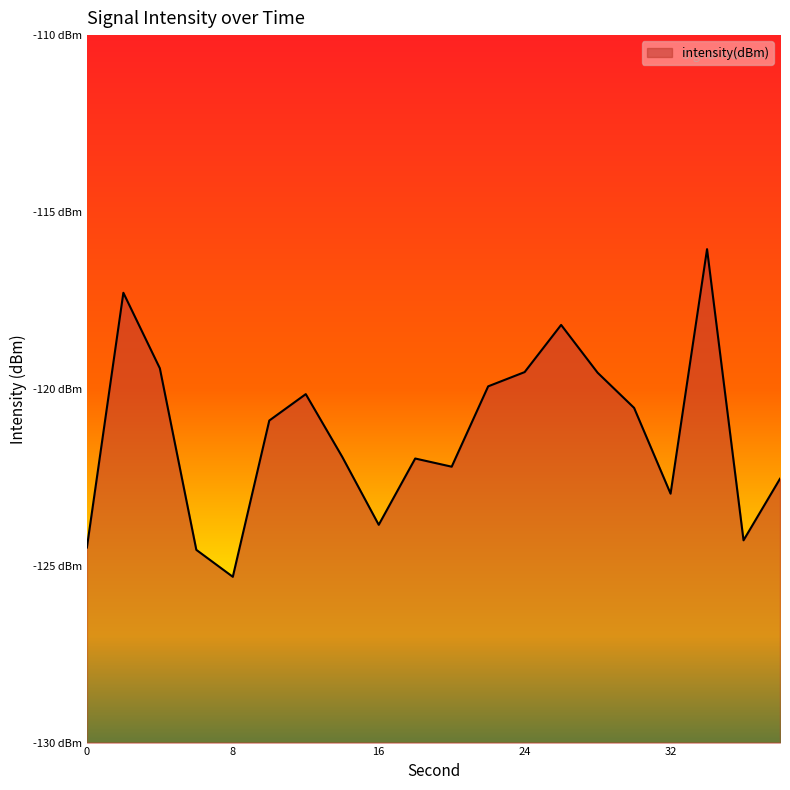

How many lines are shown in the chart?

1